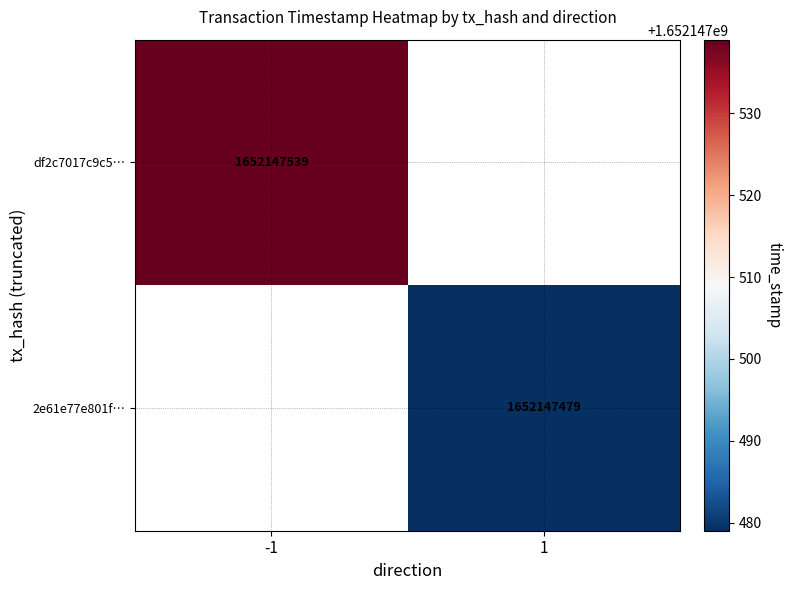

Between time_stamp and direction, which is larger?

time_stamp